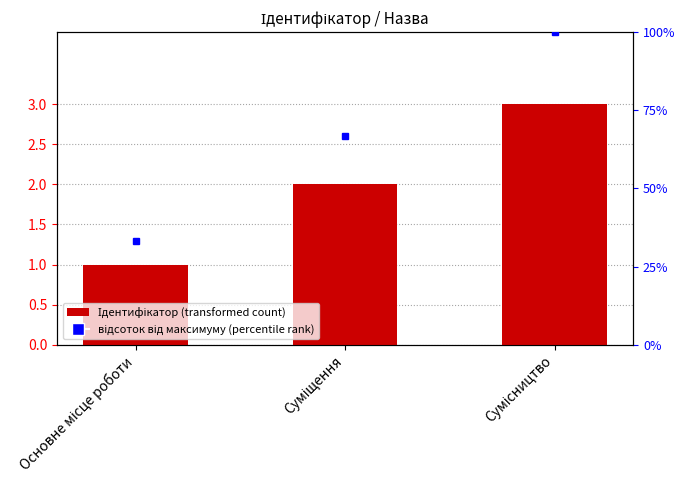

The Ідентифікатор series shows 2.0 at Суміщення. True or false?

True